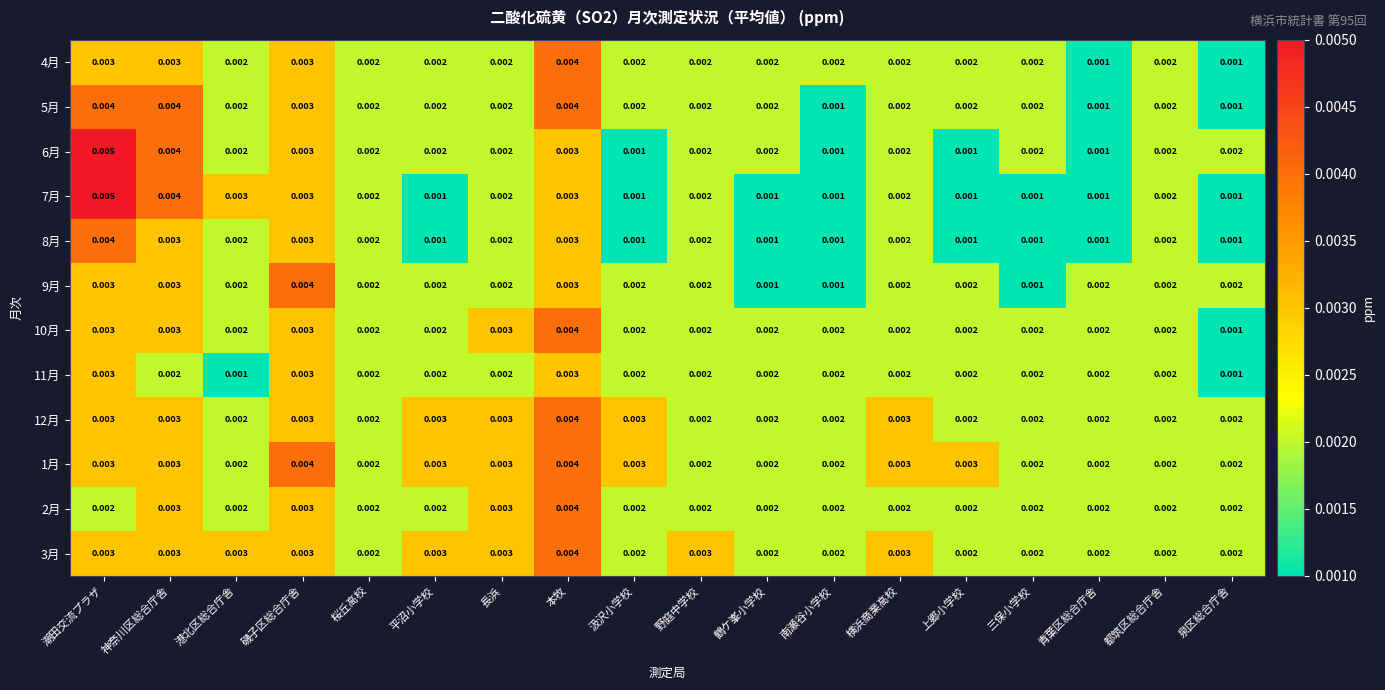

At which label does 6月 reach its peak?

潮田交流プラザ